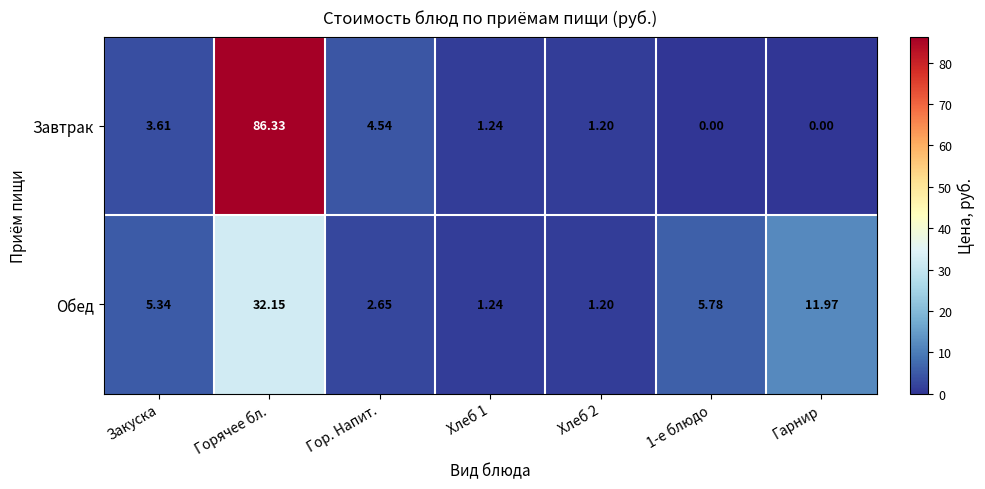

Where does the Завтрак series first go above 1?

Закуска